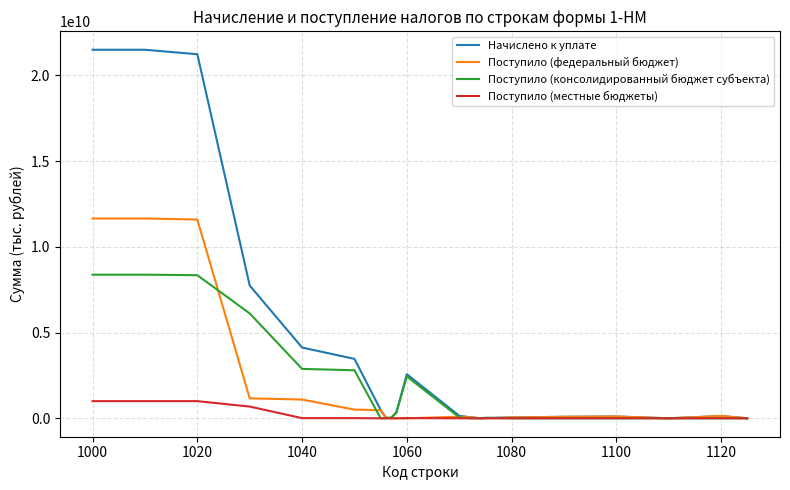

Which series has the largest total across all categories?

Начислено к уплате